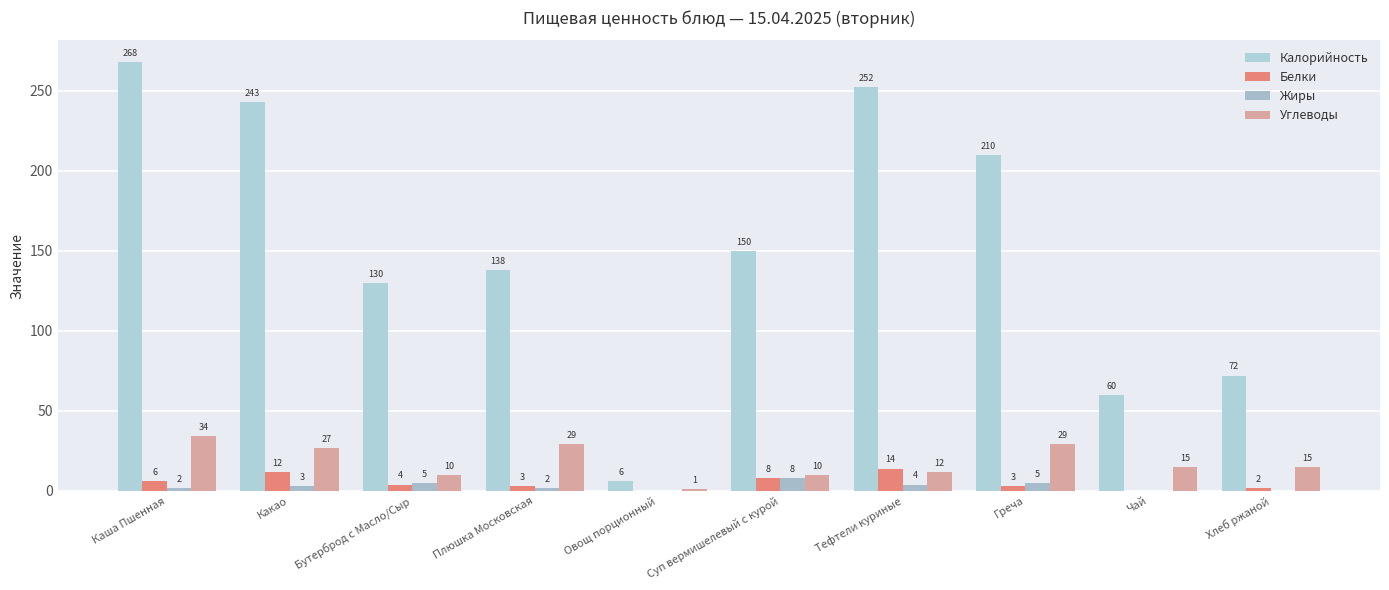

What is the highest value of the Белки series?

14